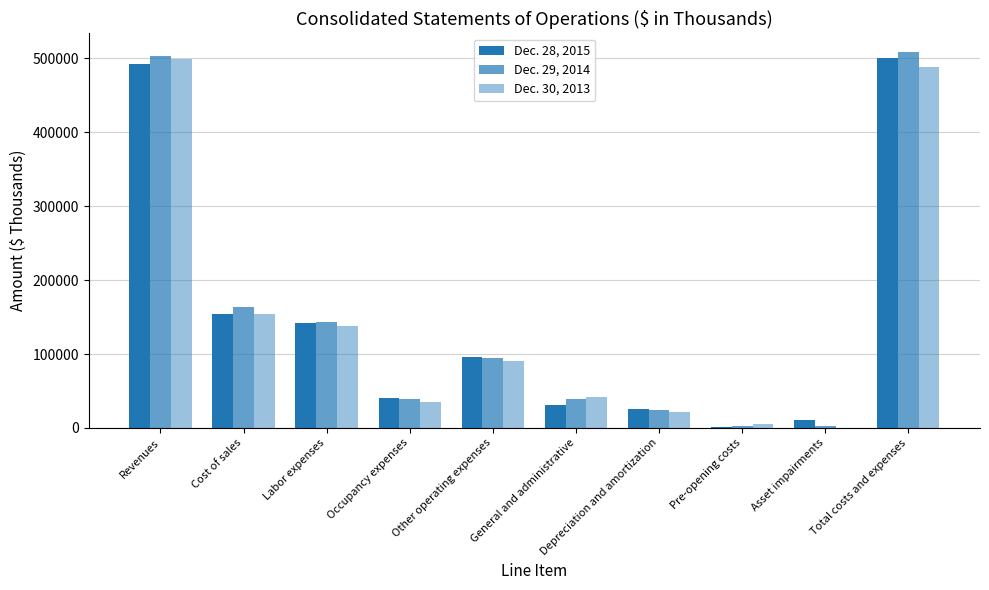

Rank the series by their maximum value, from lowest to highest.

Dec. 30, 2013, Dec. 28, 2015, Dec. 29, 2014